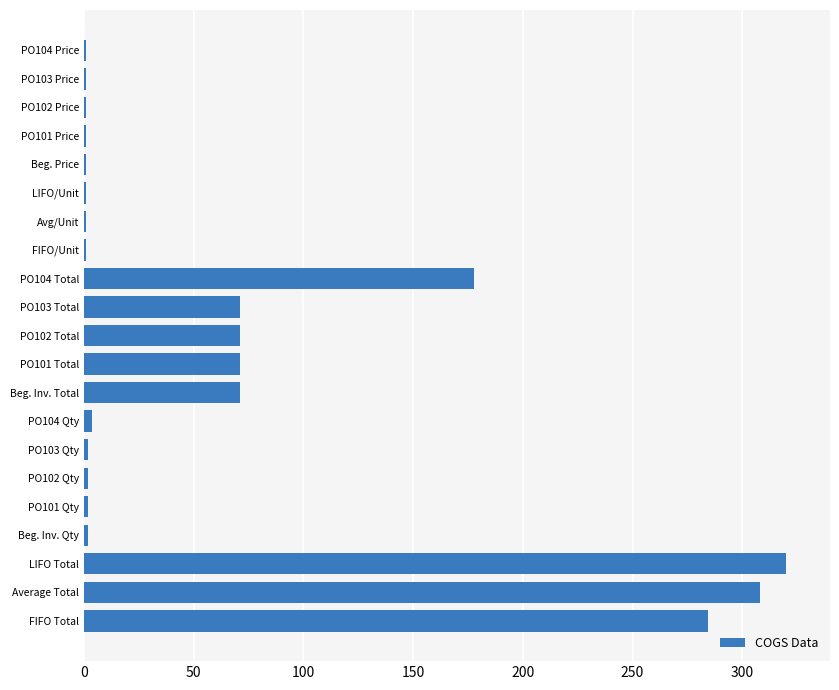

What is the sum of all values?

1391.5